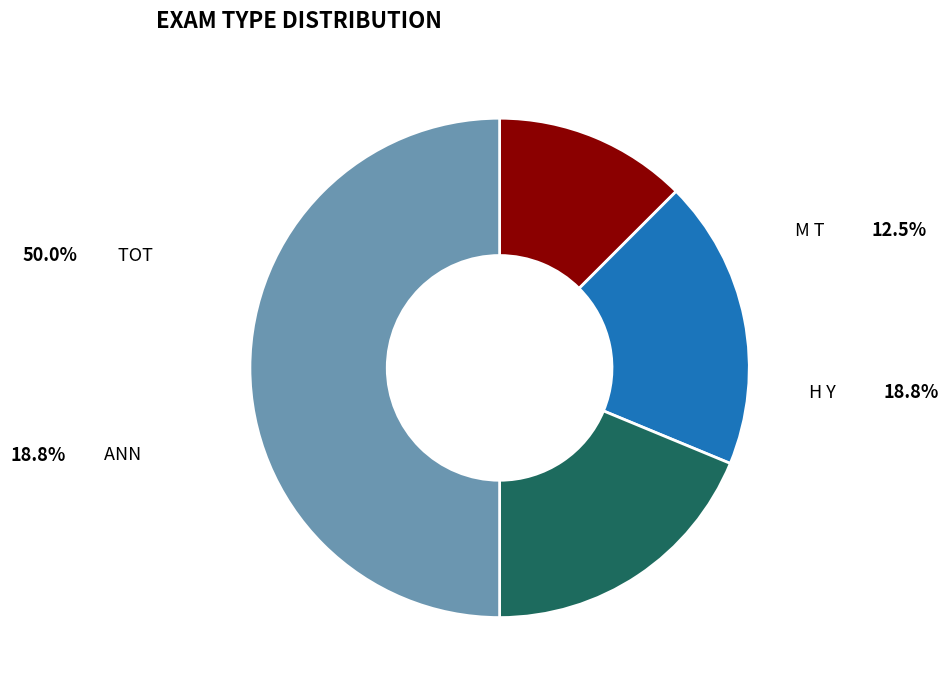

How many segments does this pie chart have?

4